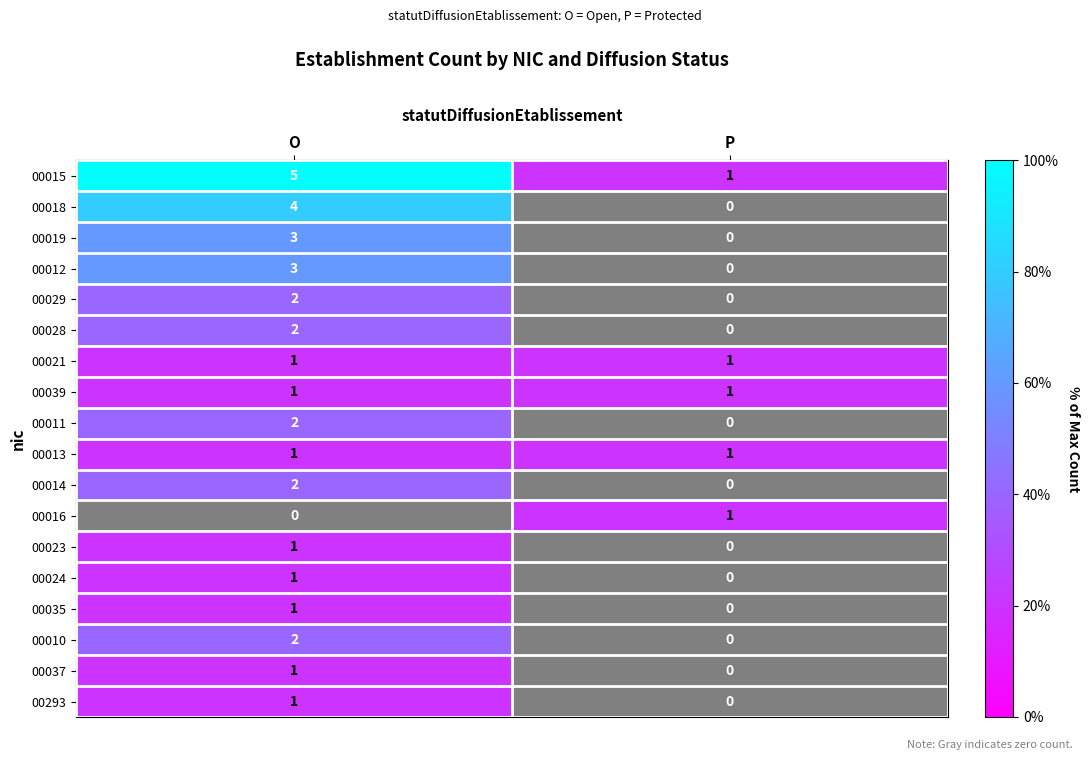

Read the 00018 value at O.

4